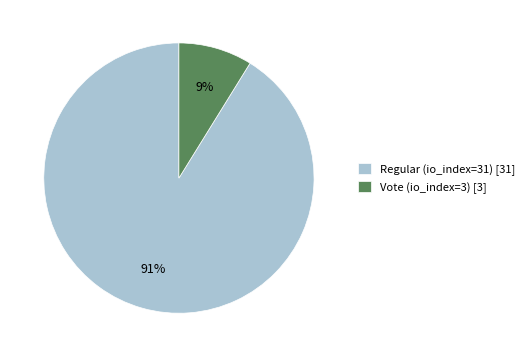

True or false: Vote (io_index=3) accounts for 9% of the total.

True